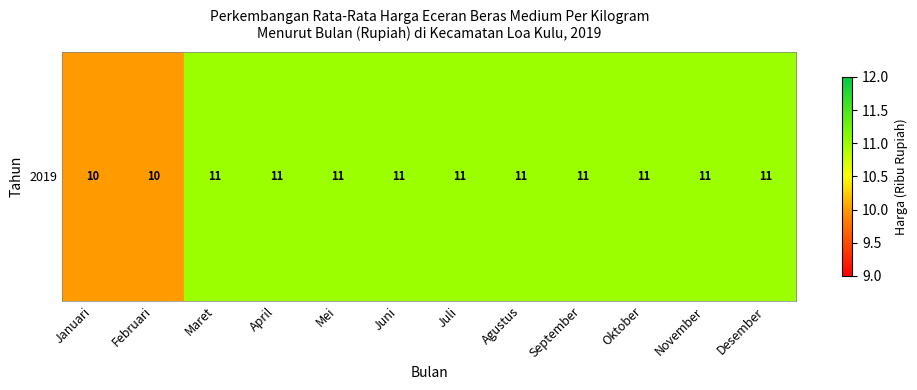

List the labels in order of value, largest first.

Maret, April, Mei, Juni, Juli, Agustus, September, Oktober, November, Desember, Januari, Februari